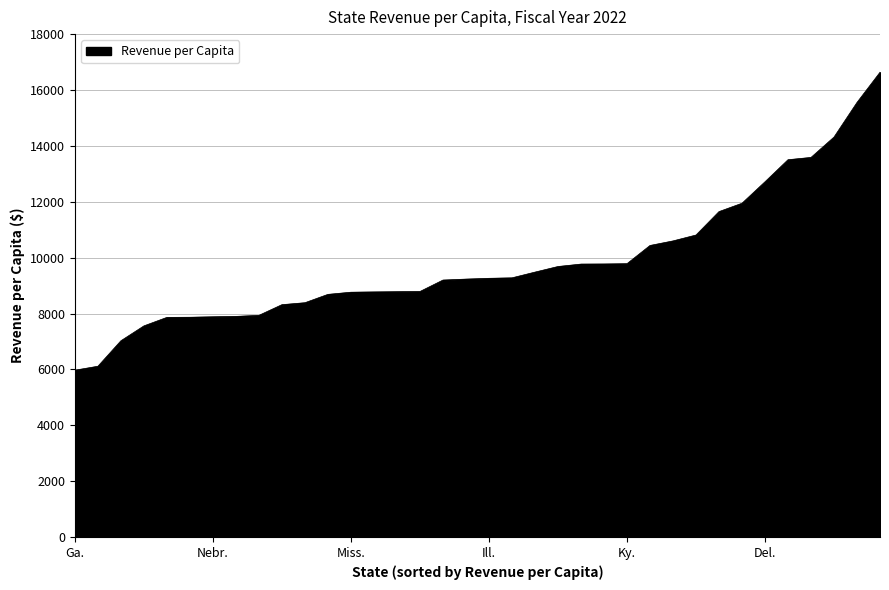

What is the difference between the maximum and minimum values?

10662.4